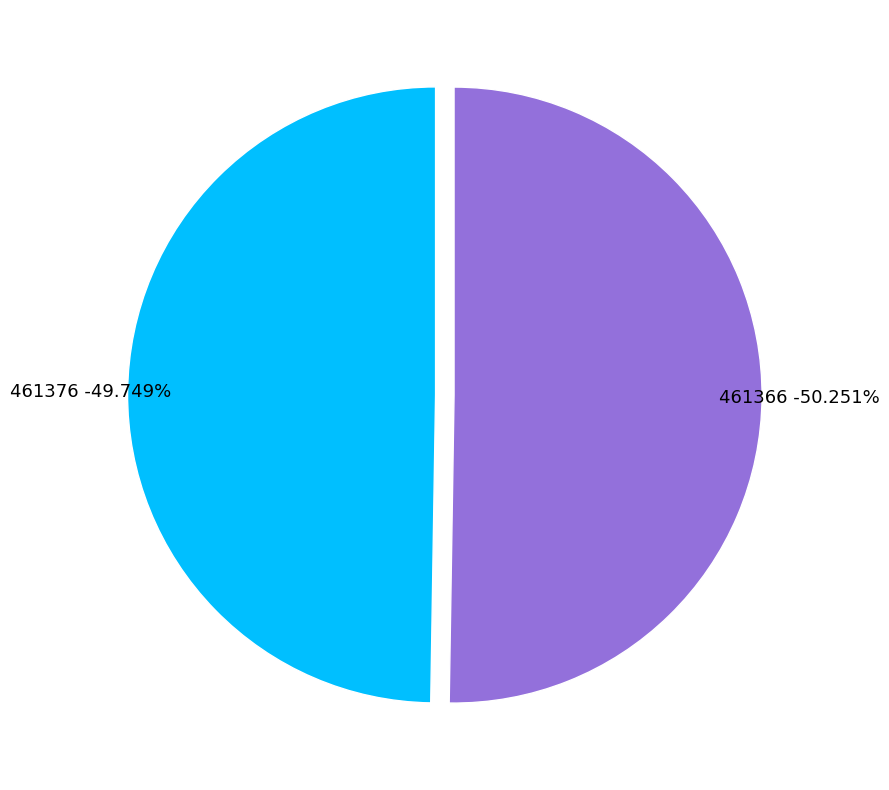

To the nearest percent, what is the difference between the largest and smallest slice percentages?

1%